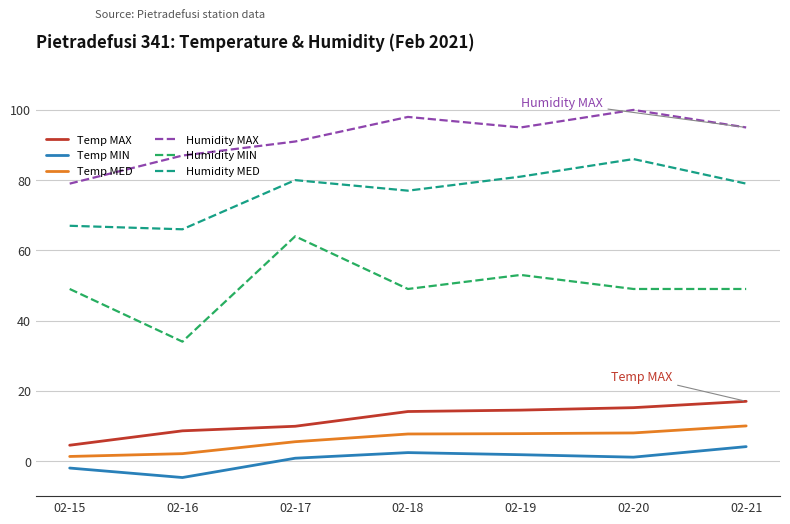

List the series in order of their peak value, highest first.

Humidity MAX, Humidity MED, Humidity MIN, Temp MAX, Temp MED, Temp MIN